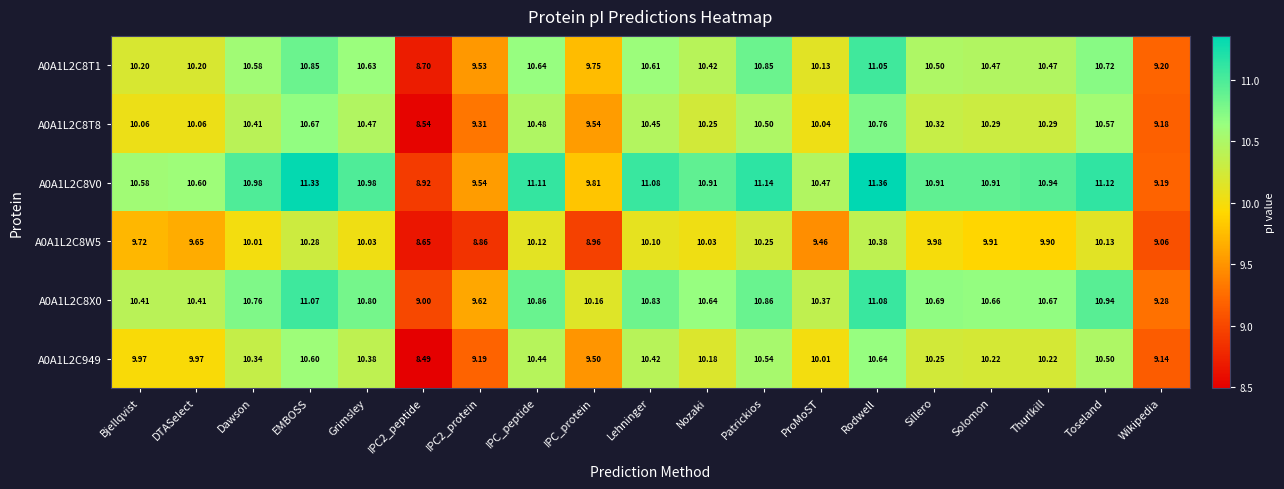

Where is A0A1L2C8T8 nearest to the value 9?

Wikipedia